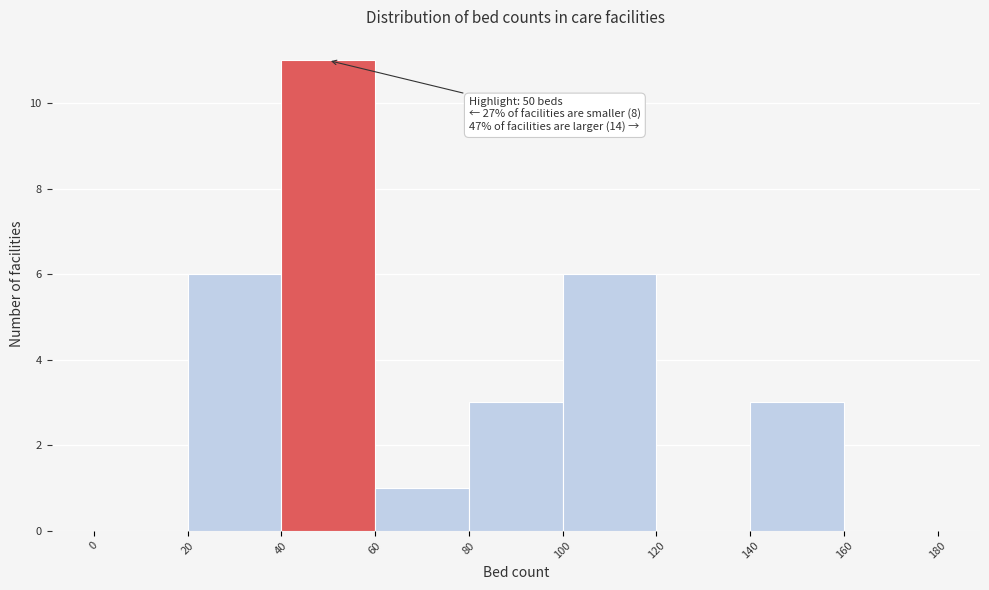

Which range on the x-axis has the tallest bar?

40 to 60